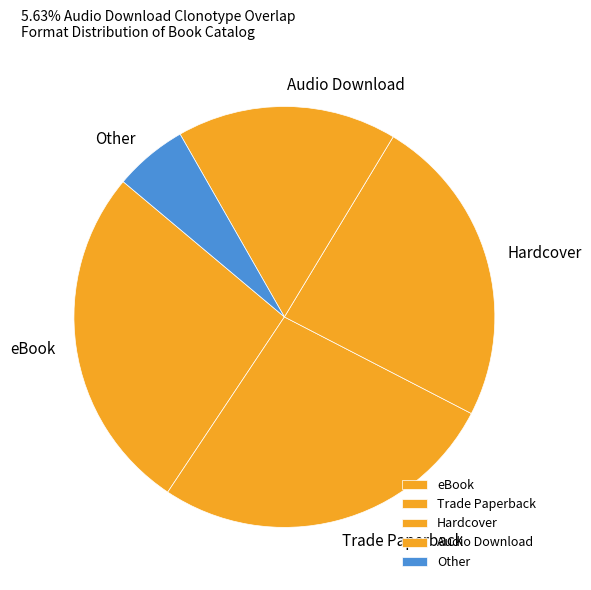

Is it true that Trade Paperback is 27% of the pie?

True